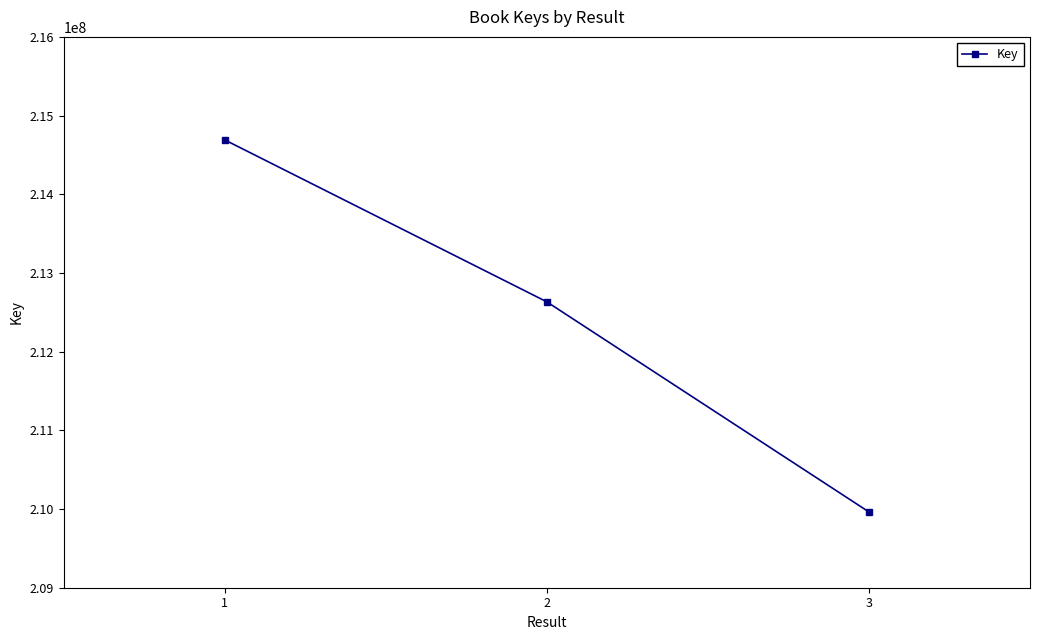

What is the value of the 1st point from the left?

214691044